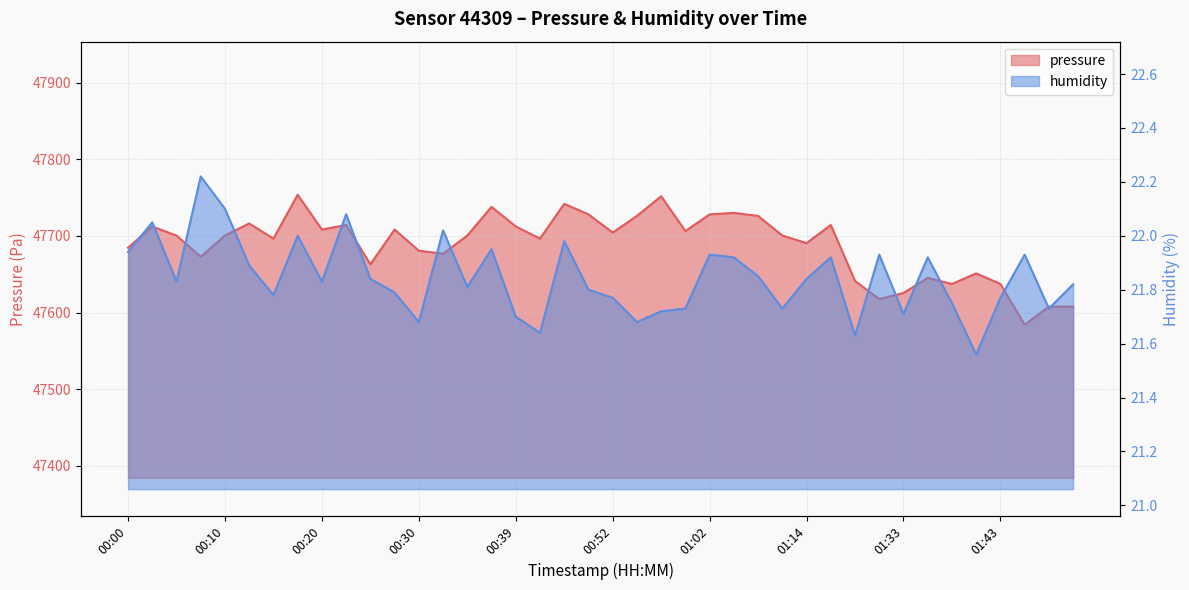

List the series in order of their peak value, highest first.

pressure, humidity